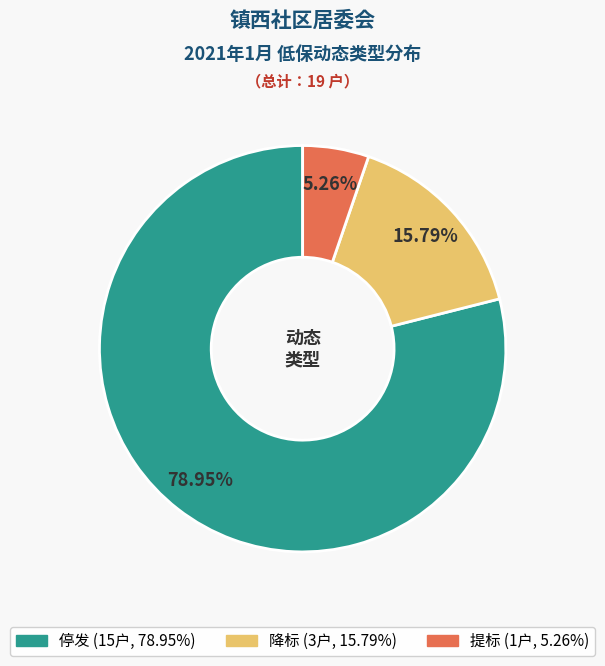

What percentage do 停发 and 提标 together represent?

84.2%